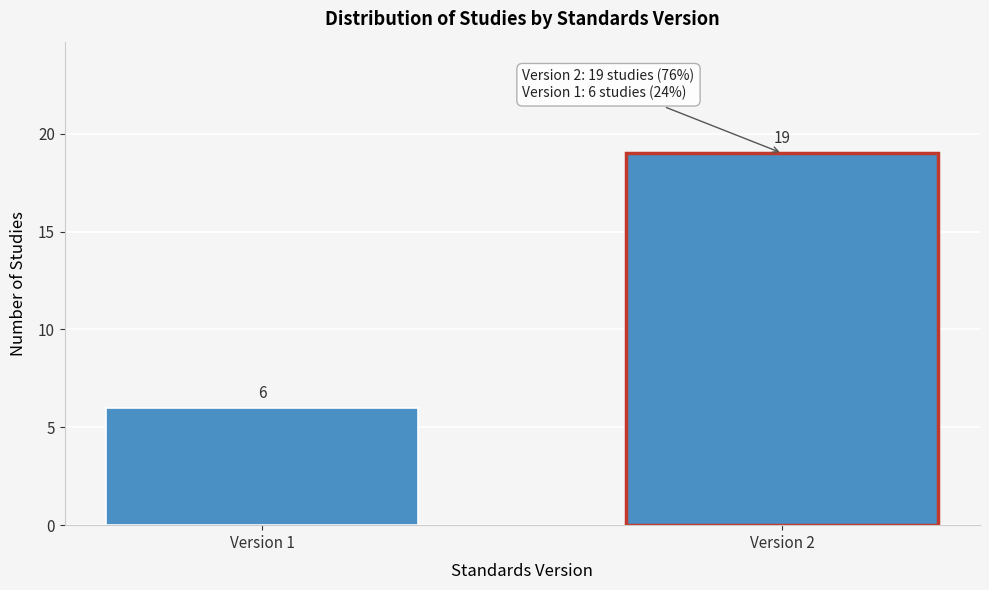

Reading right to left, list all the values displayed in this chart.

Version 2=19	Version 1=6